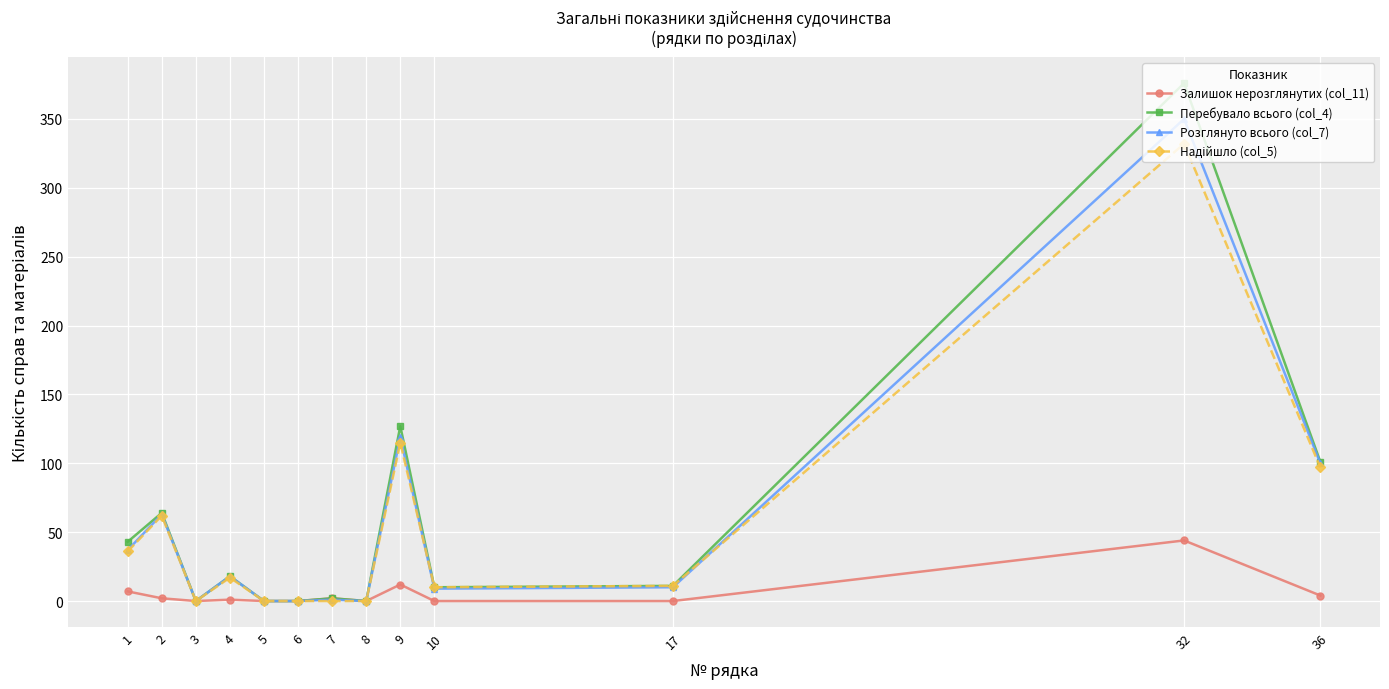

True or false: Перебувало всього (col_4) has more than 1 interior local peaks.

True